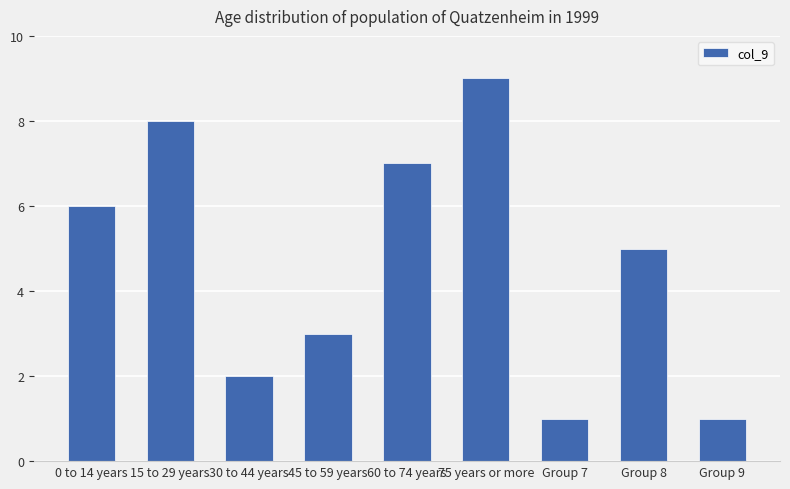

Reading right to left, extract all data points from this chart.

Group 9=1	Group 8=5	Group 7=1	75 years or more=9	60 to 74 years=7	45 to 59 years=3	30 to 44 years=2	15 to 29 years=8	0 to 14 years=6